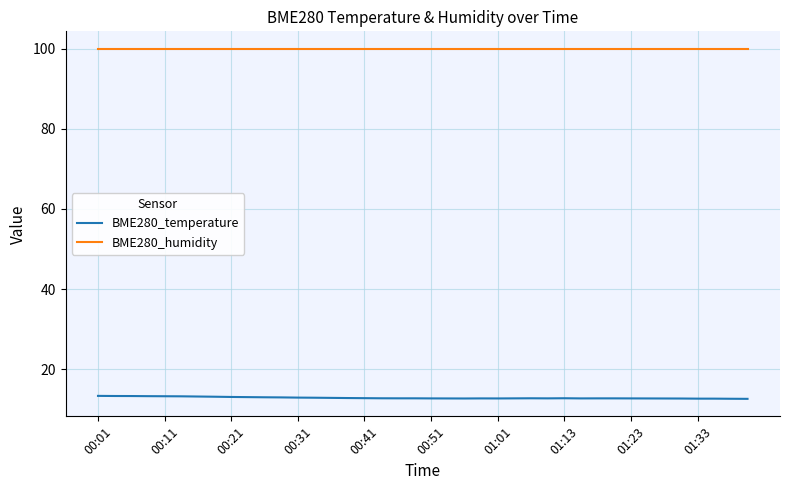

True or false: BME280_humidity and BME280_temperature cross at least once.

False